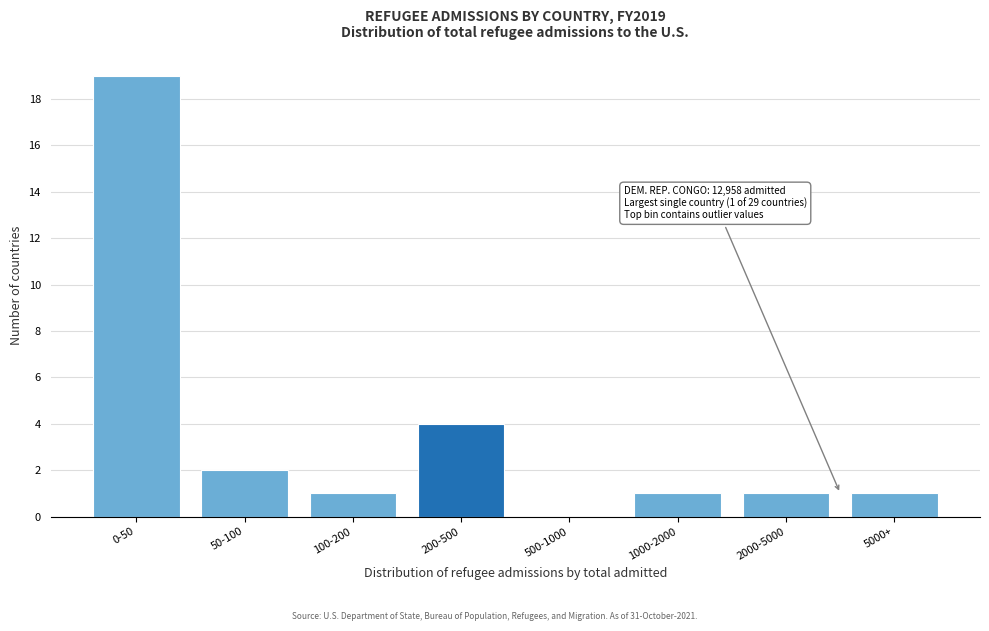

Reading right to left, transcribe all the data shown in this chart.

5000+=1	2000-5000=1	1000-2000=1	500-1000=0	200-500=4	100-200=1	50-100=2	0-50=19